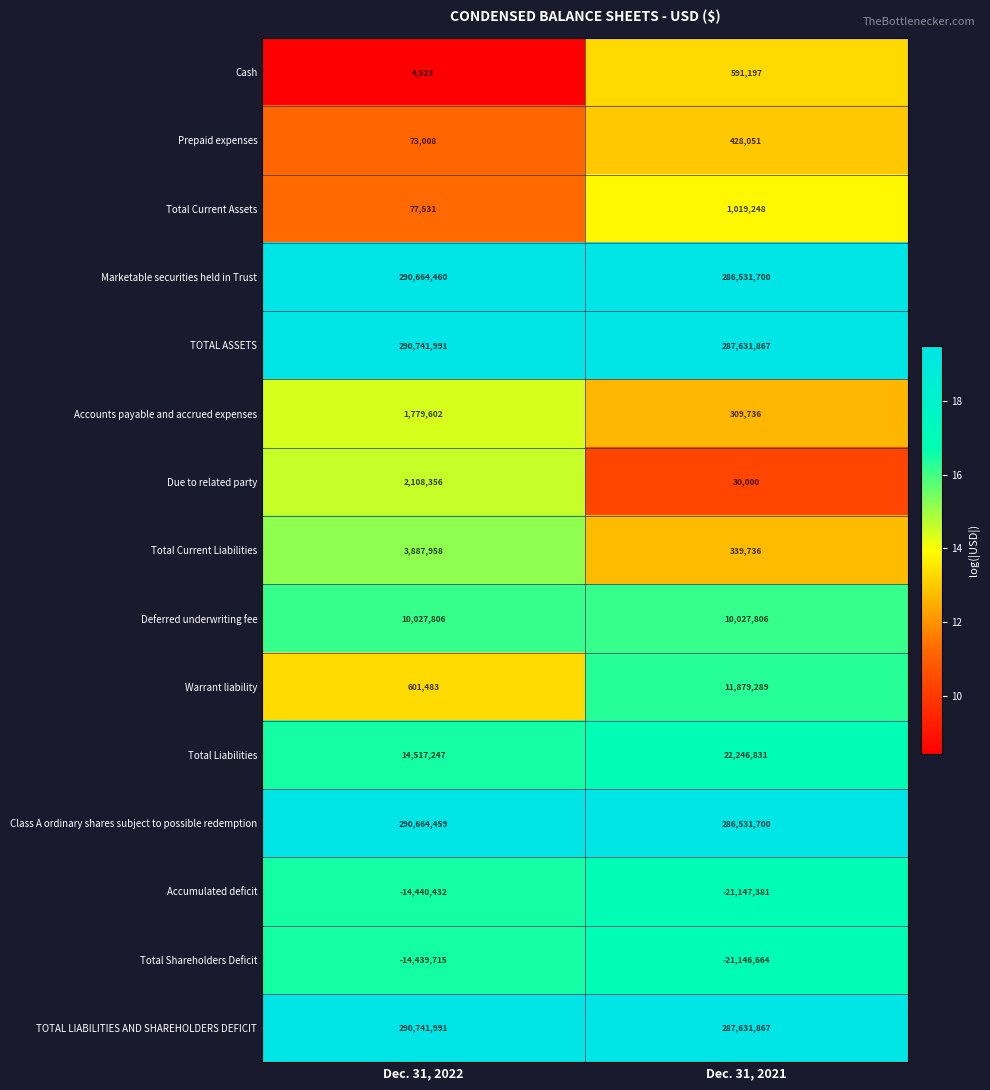

At how many categories does at least one series exceed 15?

2